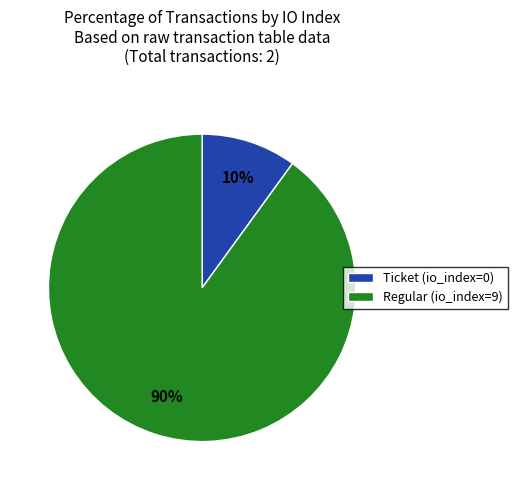

To the nearest percent, what is the average slice percentage?

50%